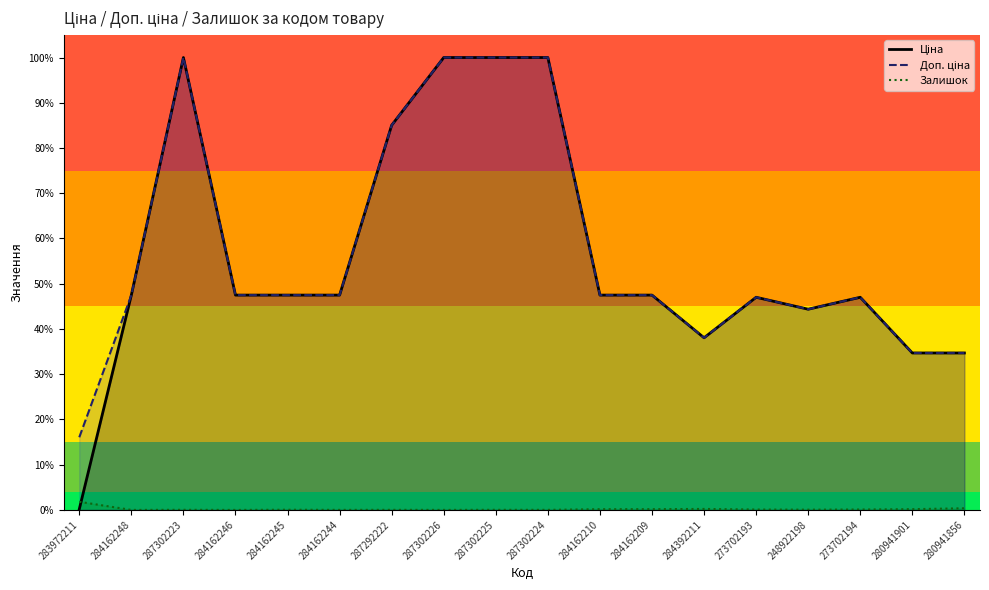

How many intersections are there between Залишок and Ціна?

1